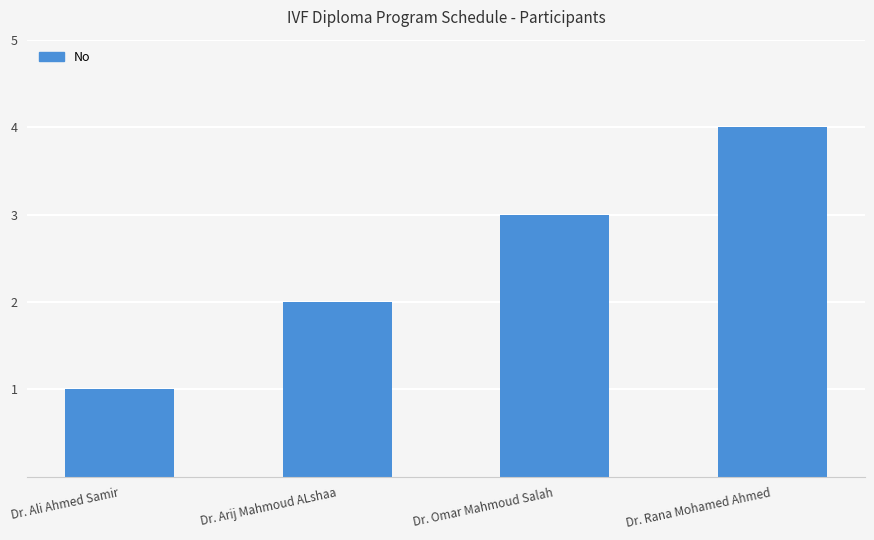

What is the change in value from Dr. Ali Ahmed Samir to Dr. Omar Mahmoud Salah?

+2